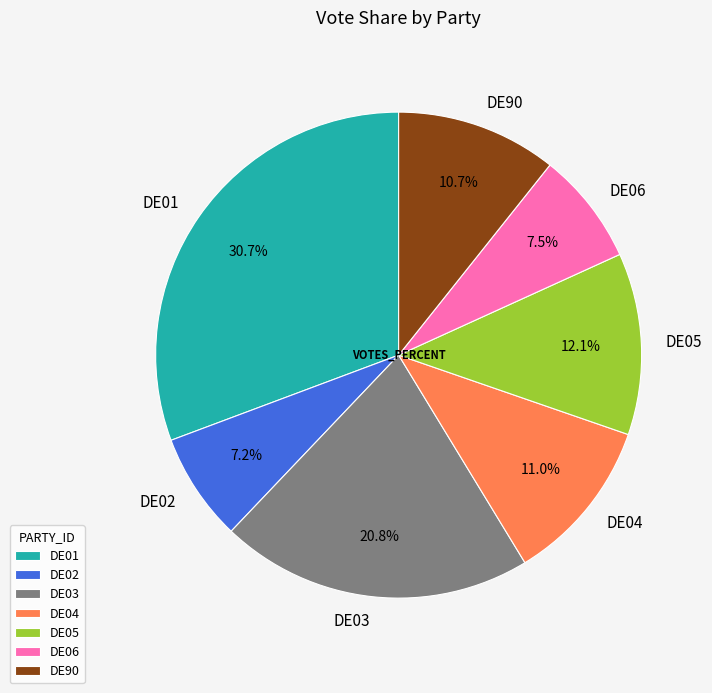

Does any single category account for the majority?

No